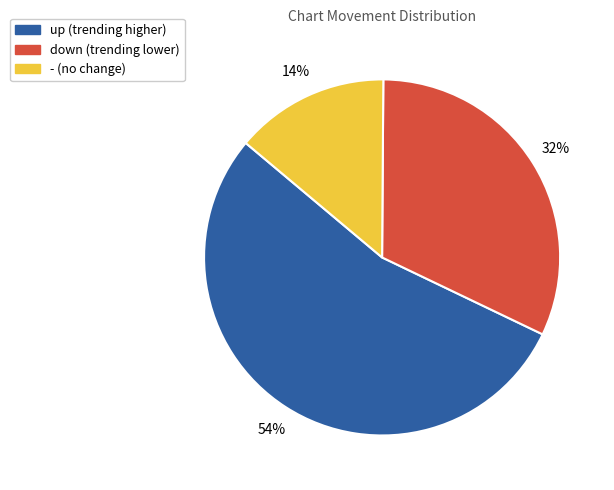

To the nearest percent, what is the difference between the up and - slice percentages?

40%